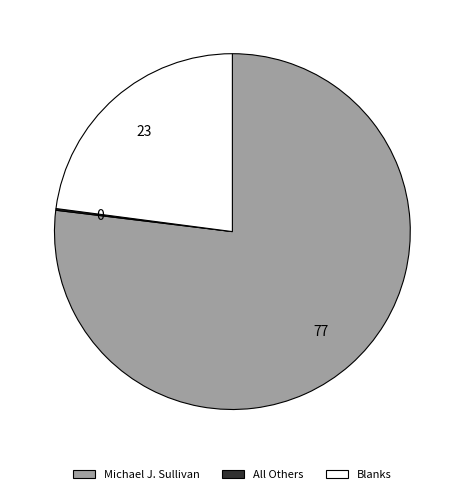

Does any single category account for the majority?

Yes